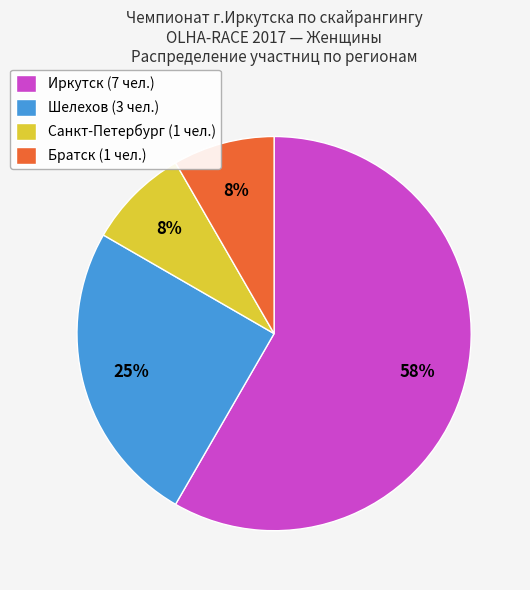

Is it true that Иркутск (7 чел.) is 66% of the pie?

False